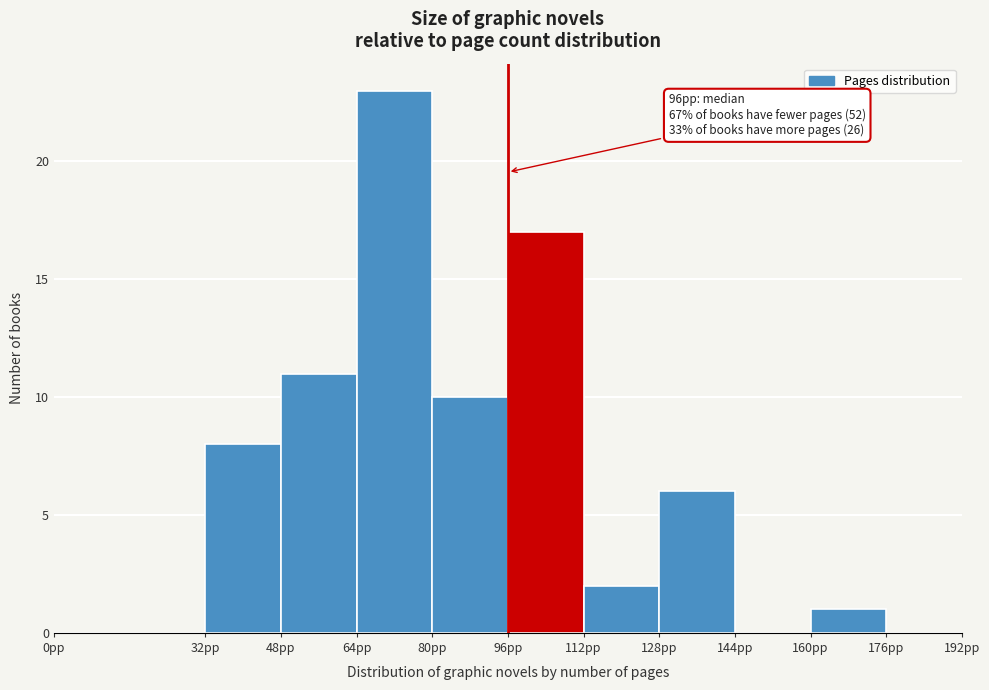

Which range on the x-axis has the tallest bar?

64 to 80